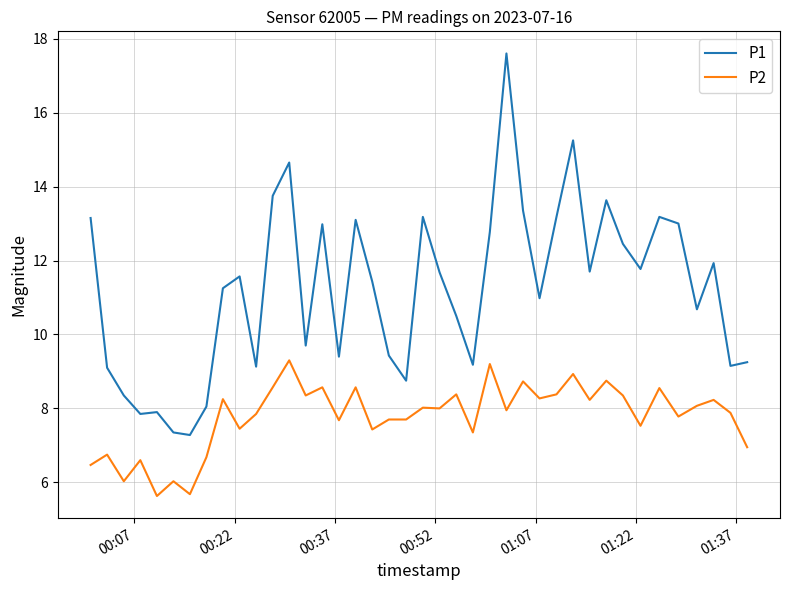

What is the lowest value of the P2 series?

5.6